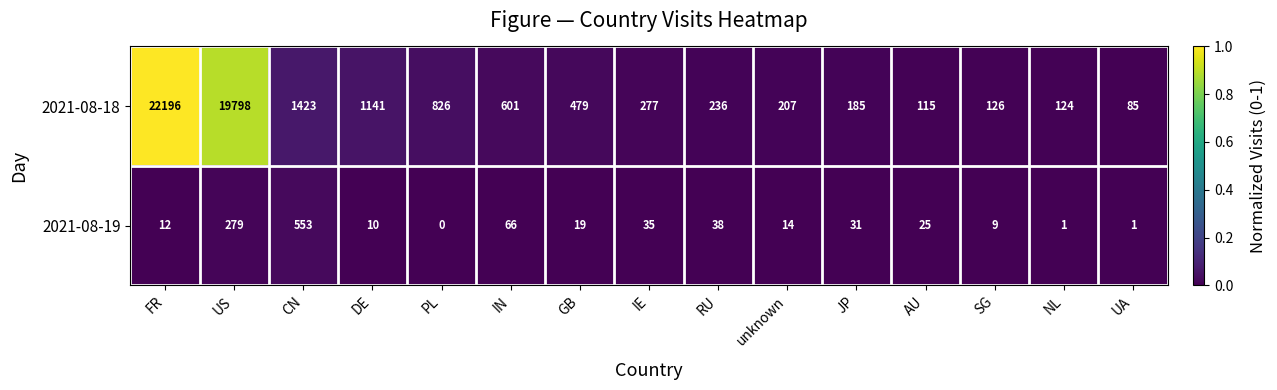

Count the number of categories in the chart.

15